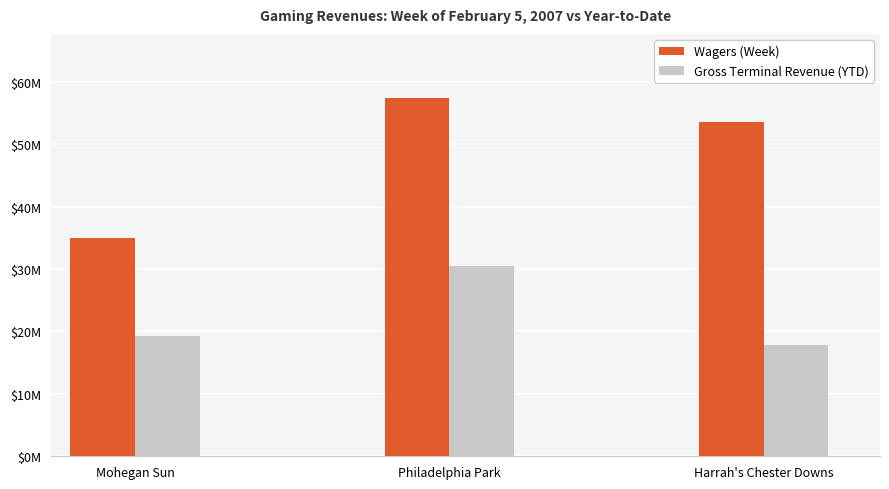

The value of Wagers (Week) at Harrah's Chester Downs is 53459698.8. True or false?

True